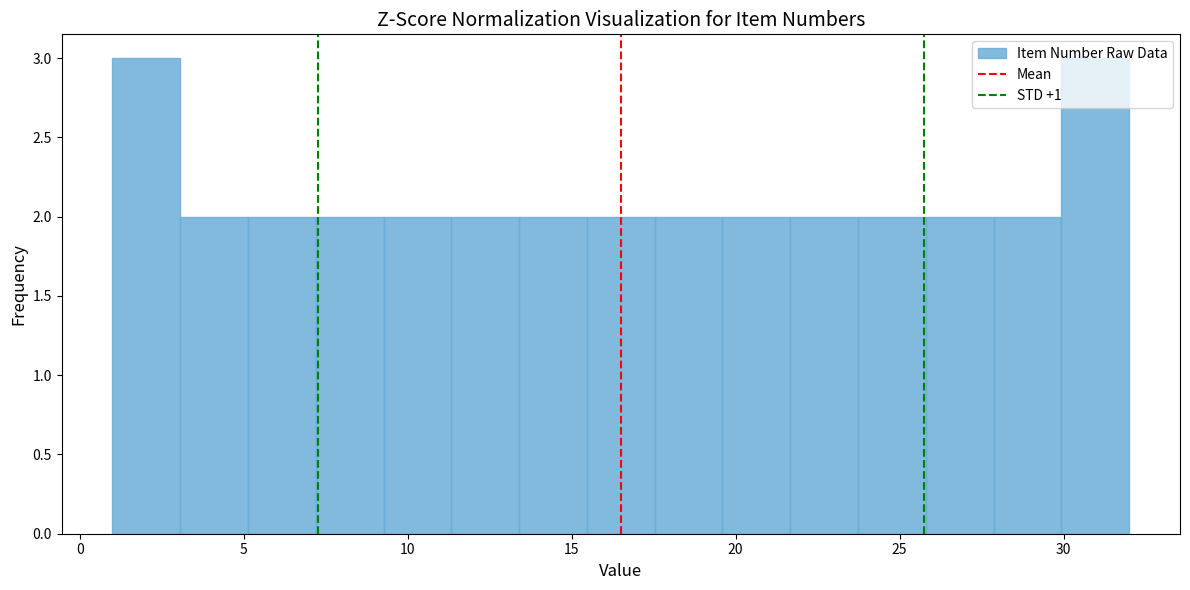

Reading left to right, transcribe this chart: for each bar, give the range it covers on the x-axis and its height. Neither the bar edges nor the heights are printed on the chart, so give them approximately, as read against the axes.

1.0 to 3.0: 3
3.0 to 5.0: 2
5.0 to 7.0: 2
7.0 to 9.5: 2
9.5 to 11.5: 2
11.5 to 13.5: 2
13.5 to 15.5: 2
15.5 to 17.5: 2
17.5 to 19.5: 2
19.5 to 21.5: 2
21.5 to 23.5: 2
23.5 to 26.0: 2
26.0 to 28.0: 2
28.0 to 30.0: 2
30.0 to 32.0: 3